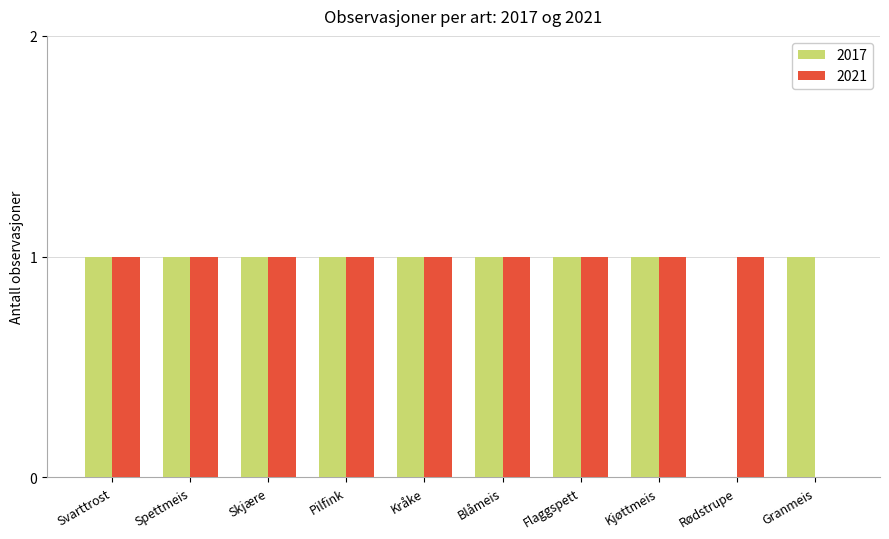

Count the number of categories in the chart.

10